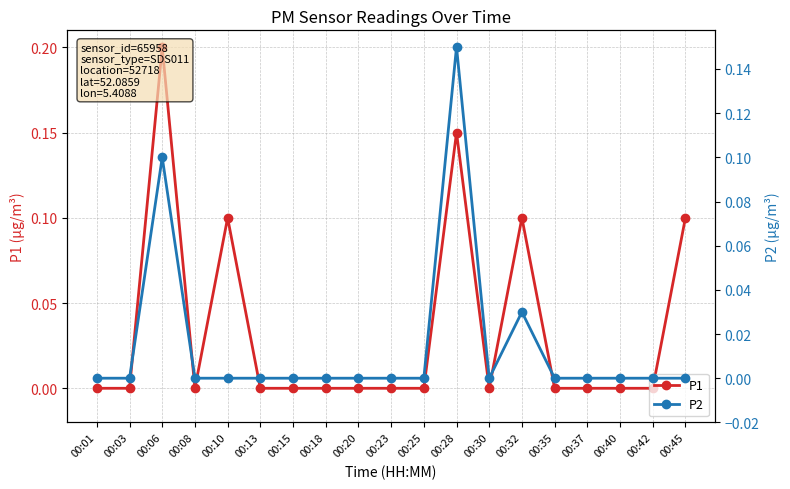

What are all the series names shown in the legend?

P1, P2